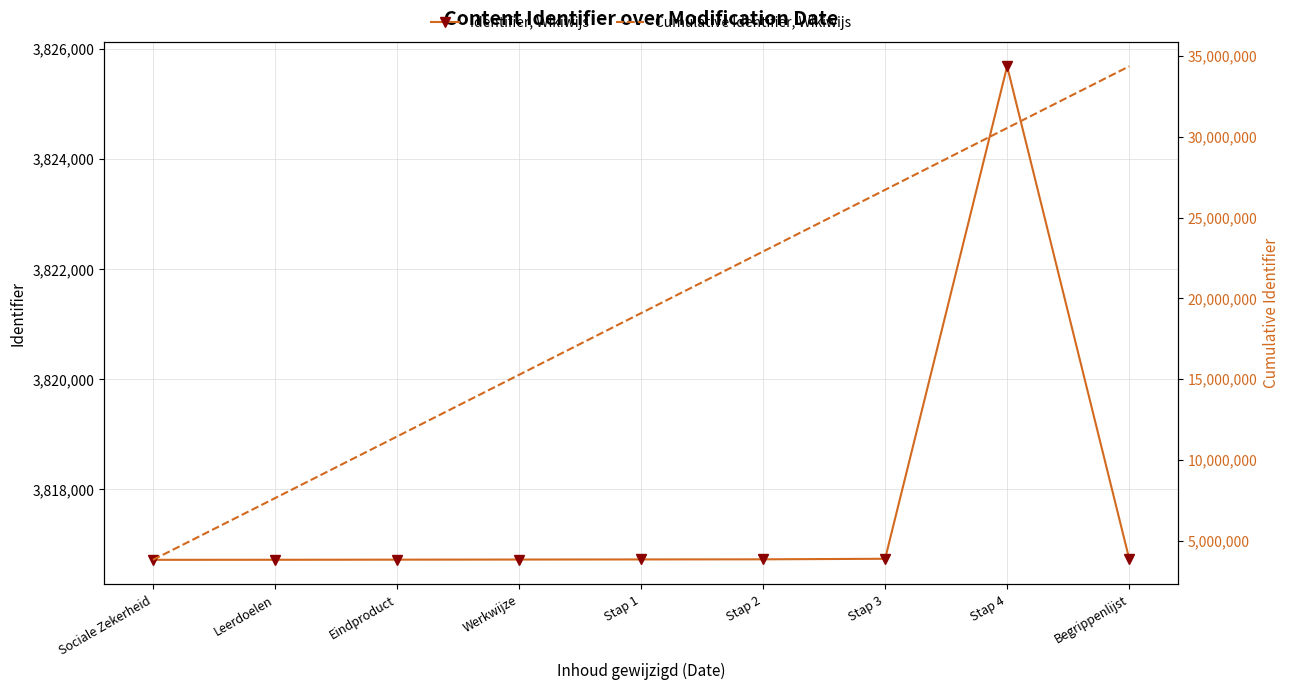

At which category is the sum across all series the highest?

Begrippenlijst